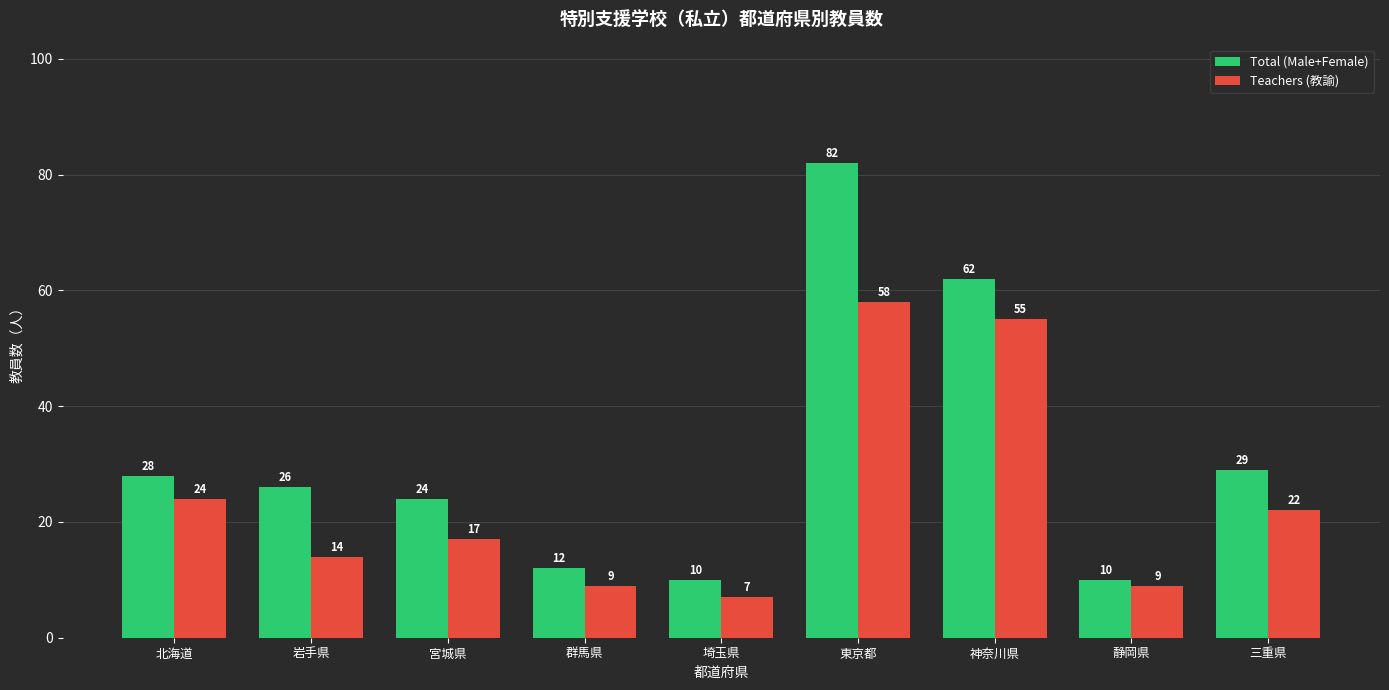

What is the lowest value of the Teachers (教諭) series?

7